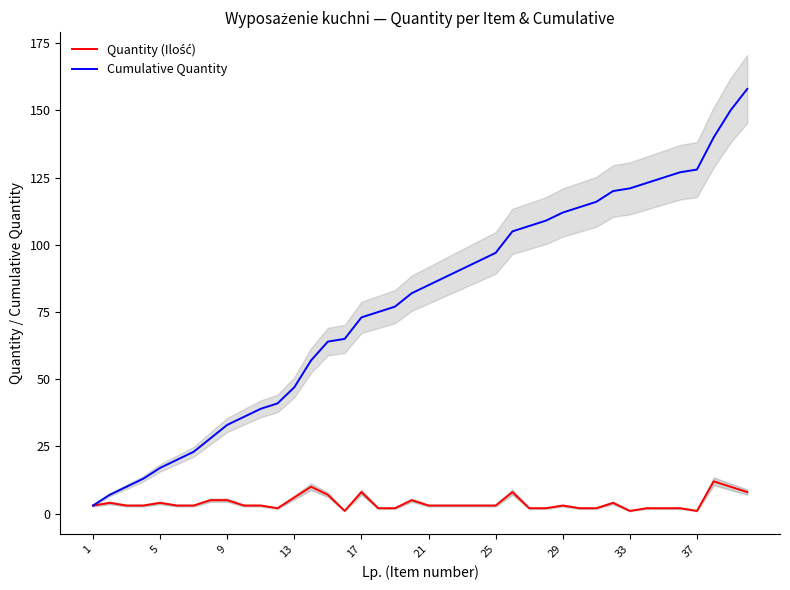

What are all the series names shown in the legend?

Quantity (Ilość), Cumulative Quantity